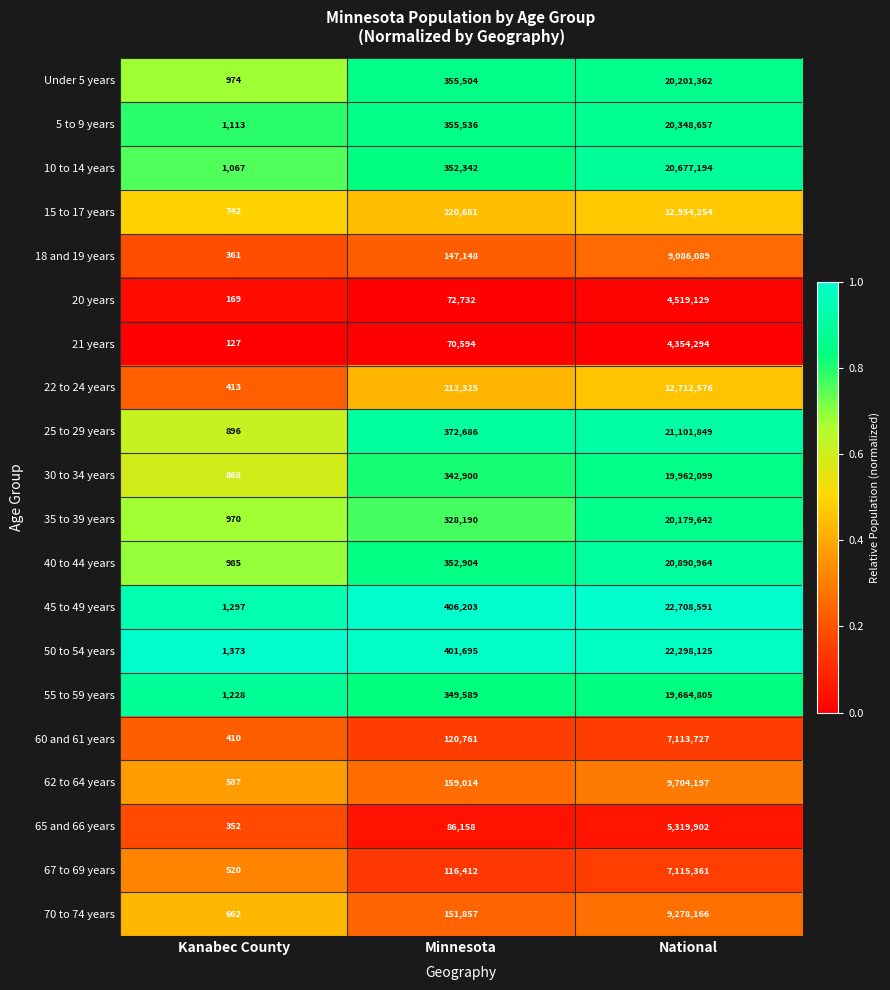

True or false: 22 to 24 years has a value of 646 at Kanabec County.

False